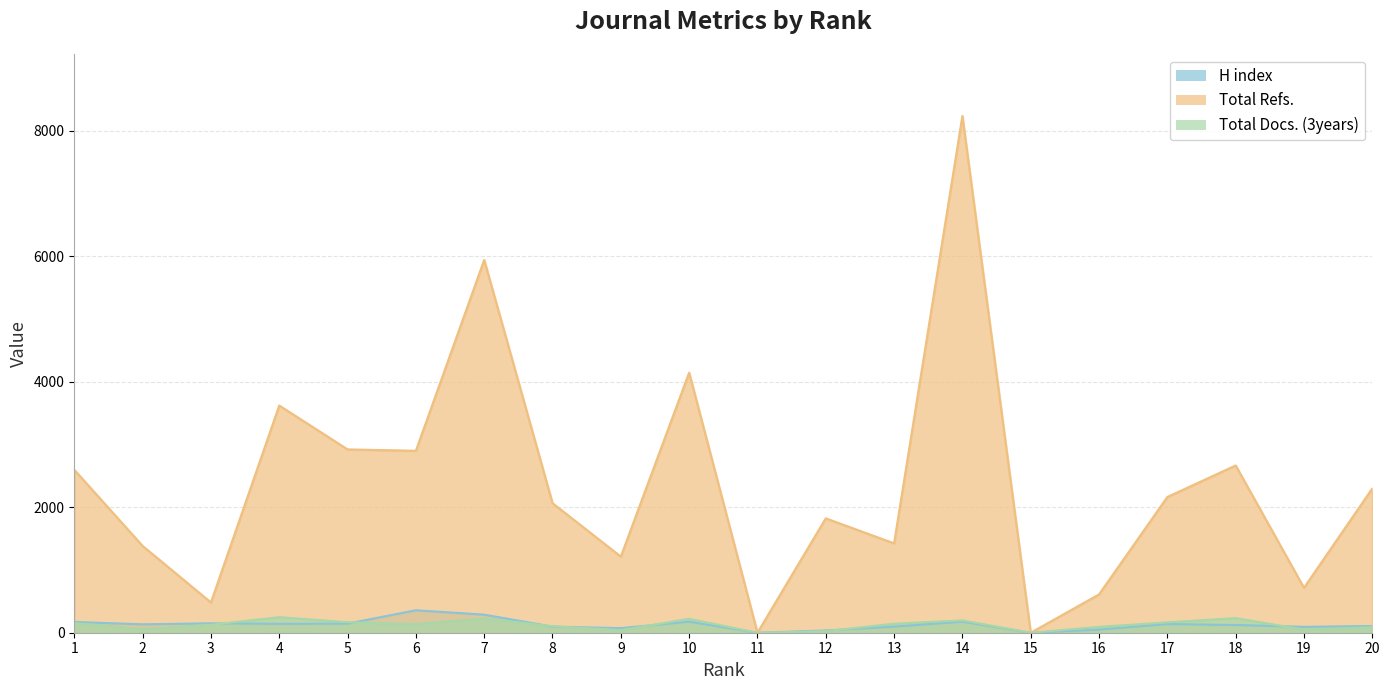

True or false: Total Refs. and H index intersect in this chart.

False